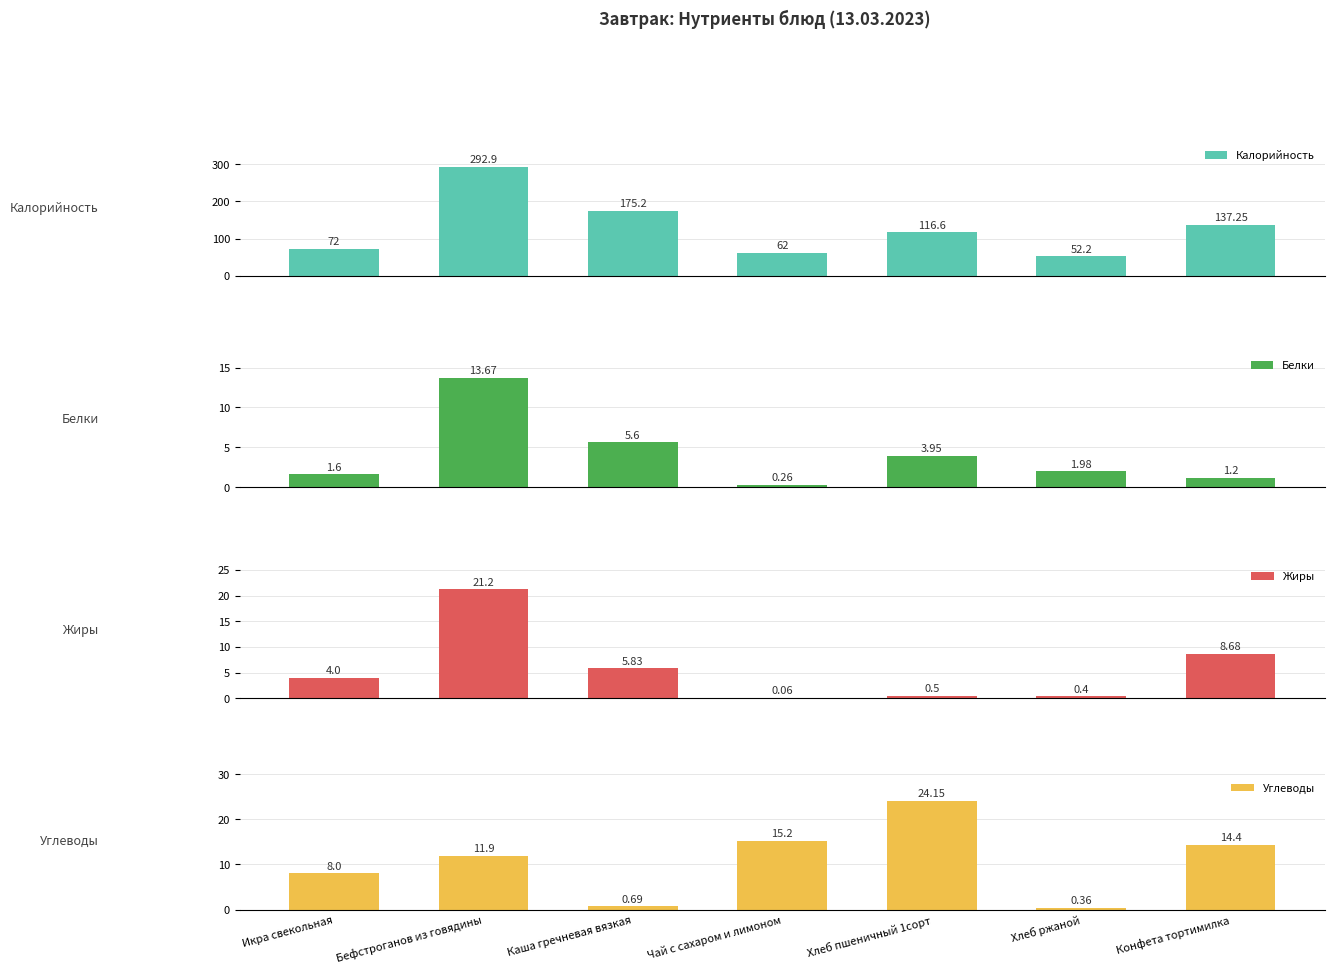

What is the label of the 3rd bar from the left?

Каша гречневая вязкая